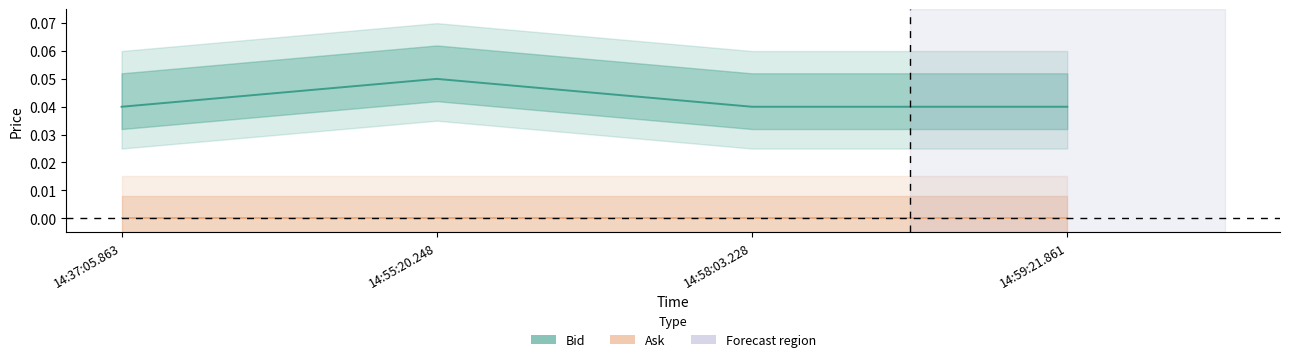

Reading left to right, extract all data points from this chart.

Bid: 0.0	0.1	0.0	0.0
Ask: 0.0	0.0	0.0	0.0